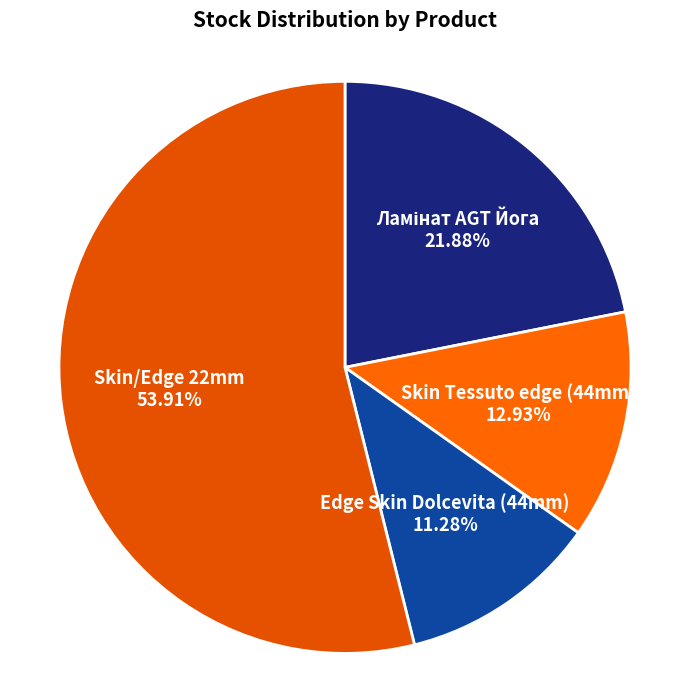

Count the number of slices in the pie.

4